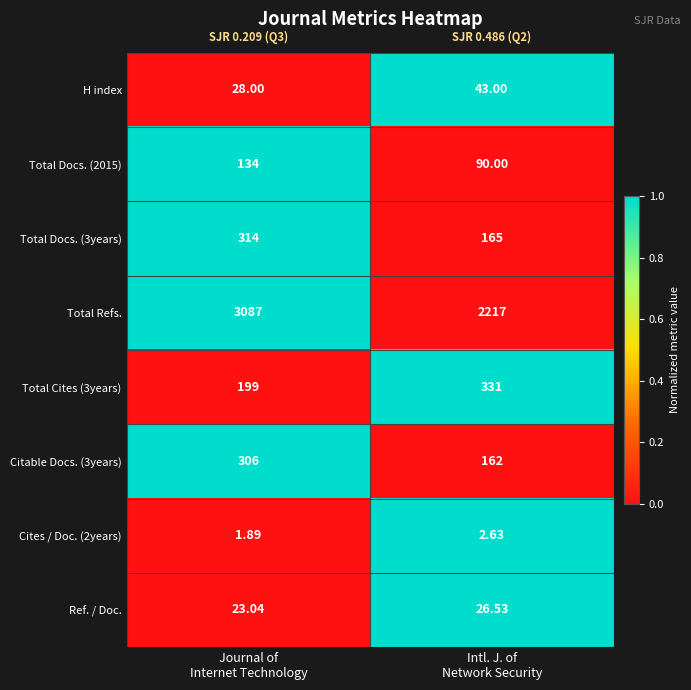

Which series has the widest spread of values?

Total Refs.